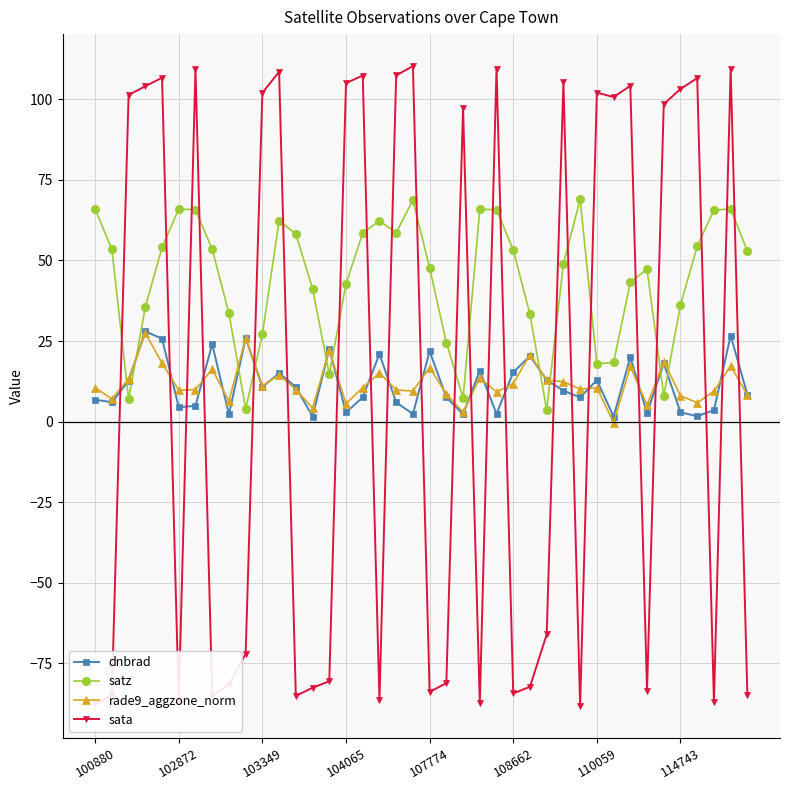

Which series has the largest range (max minus min)?

sata